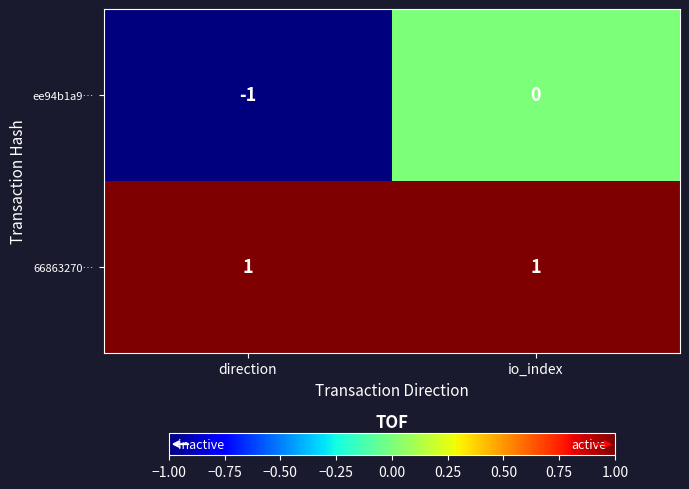

List the series in order of their overall mean, highest first.

66863270…, ee94b1a9…